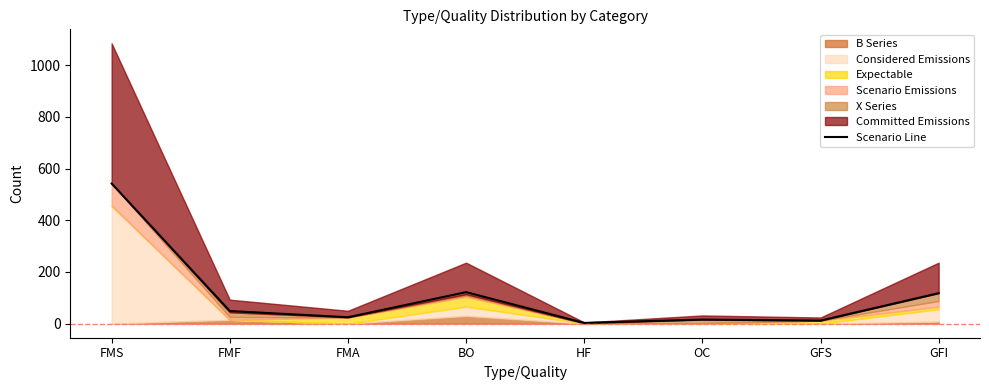

What is the label of the 6th point from the left?

OC